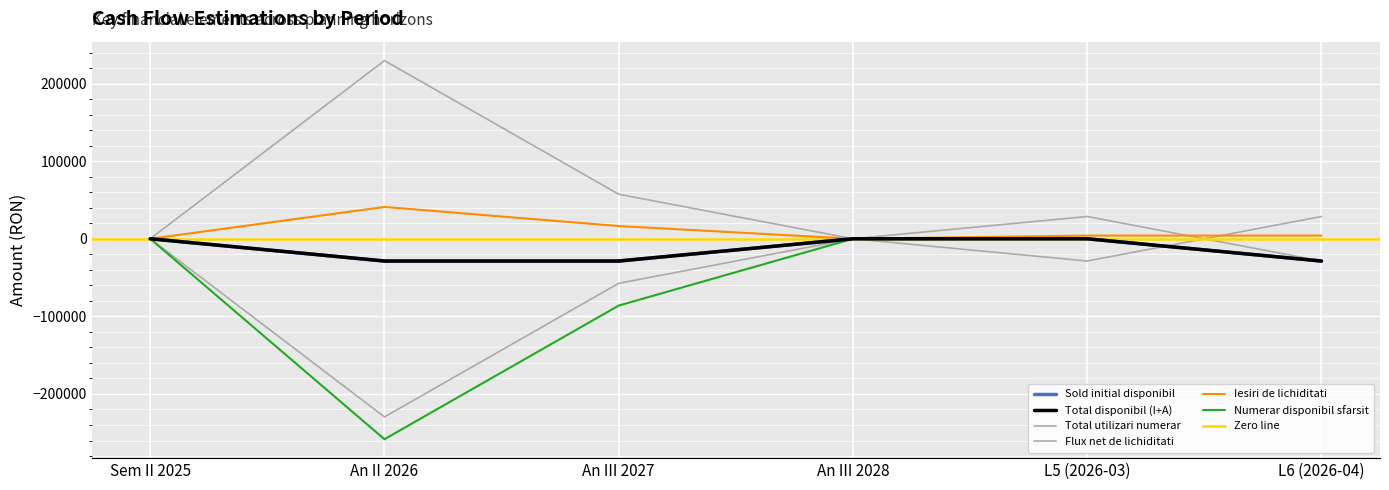

Rank the series by their maximum value, from lowest to highest.

Sold initial disponibil, Total disponibil (I+A), Numerar disponibil sfarsit, Flux net de lichiditati, Iesiri de lichiditati, Total utilizari numerar